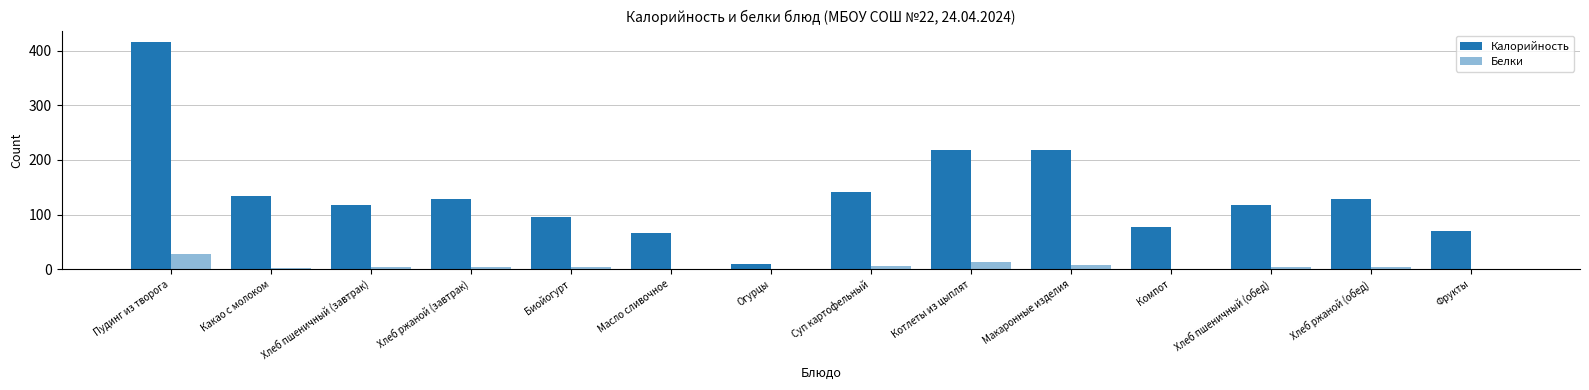

Rank the series at Макаронные изделия from lowest to highest value.

Белки, Калорийность